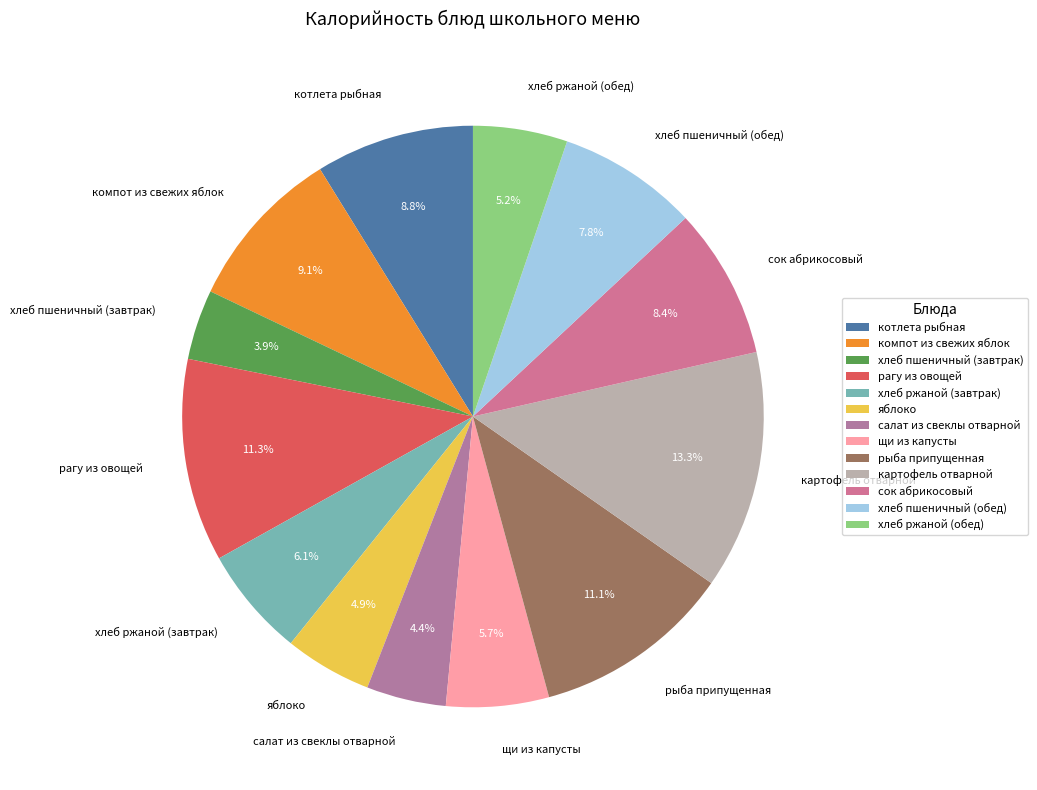

Approximately how many times larger is the value at щи из капусты compared to хлеб ржаной (обед)?

1.1